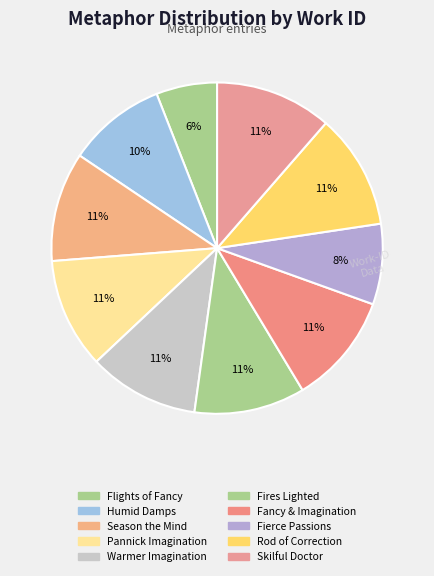

To the nearest percent, what is the average slice percentage?

10%